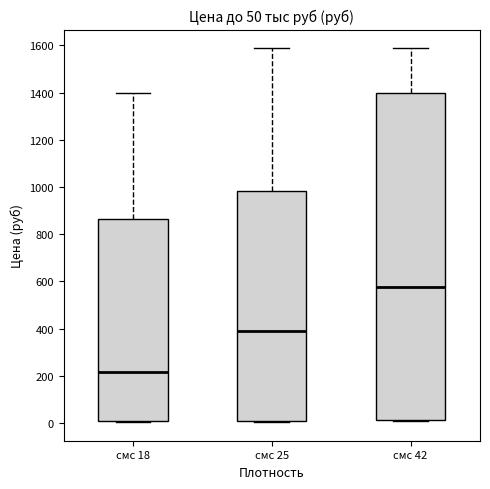

Which box's median line is the lowest?

смс 18